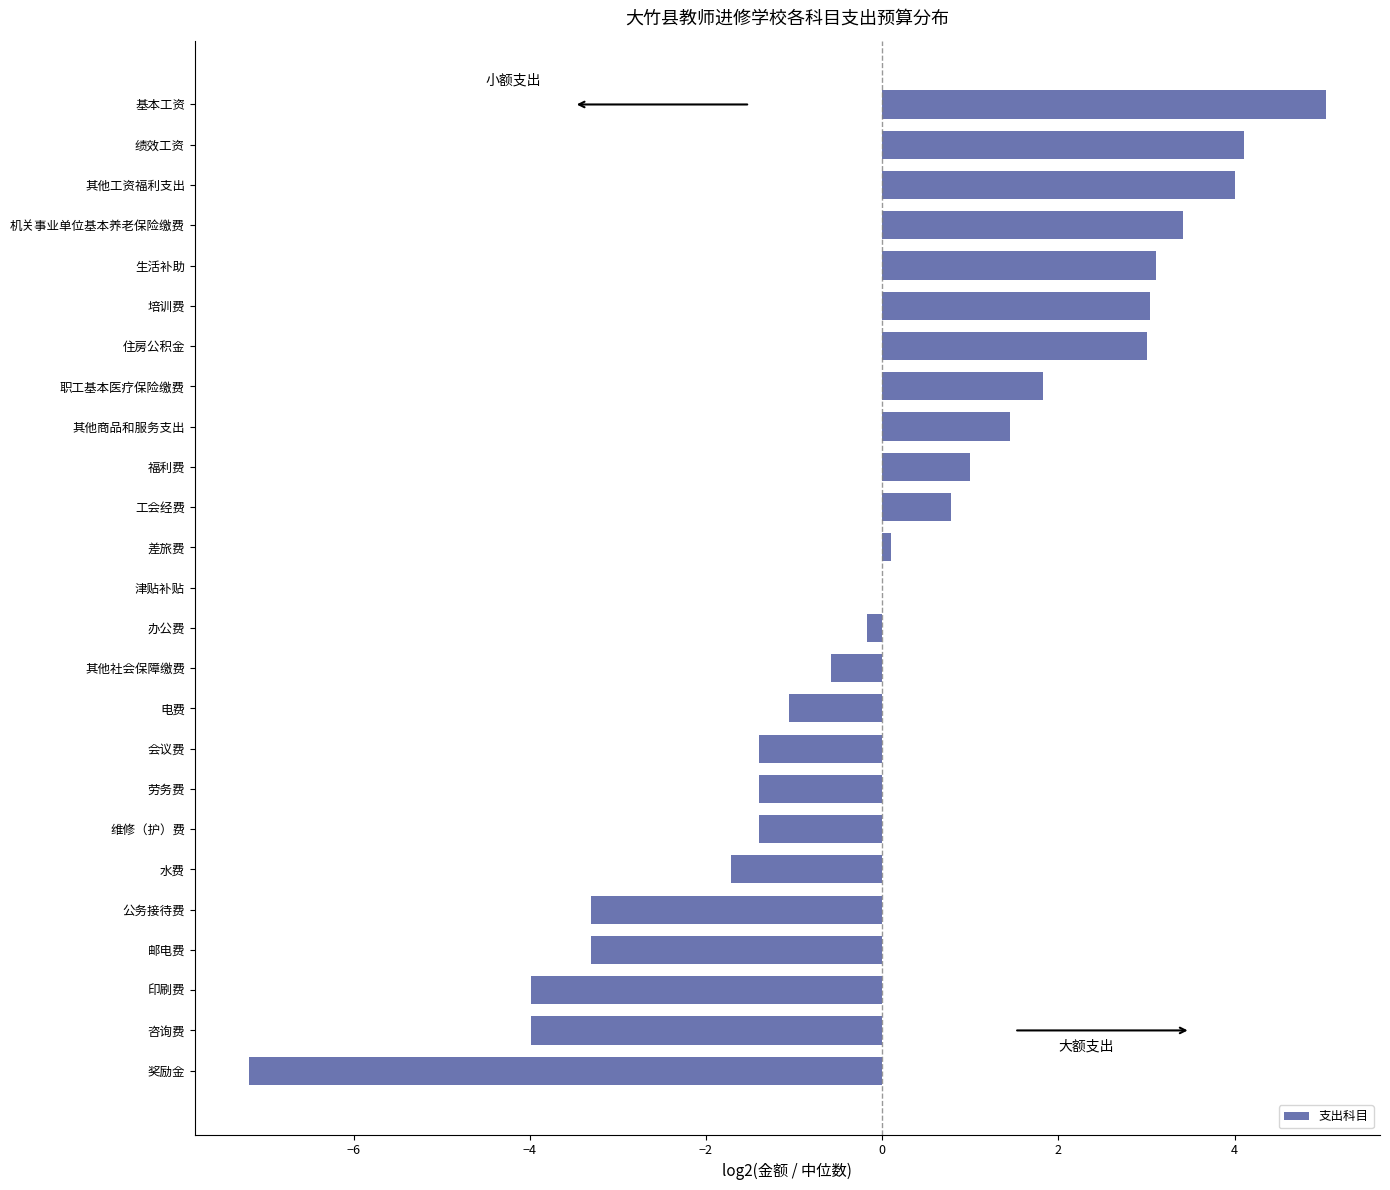

Is it true that the value at 培训费 is 3.0?

True